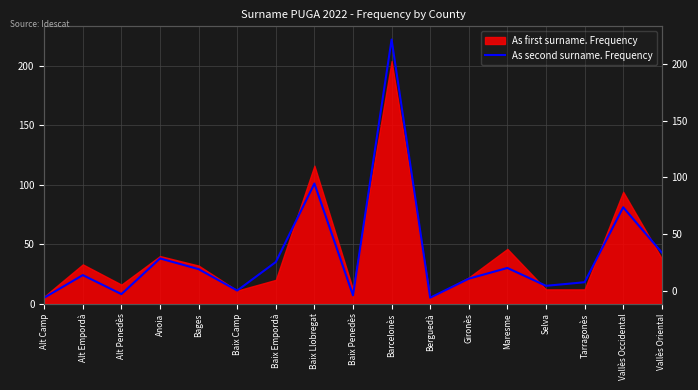

Where is the first local maximum?

Alt Empordà